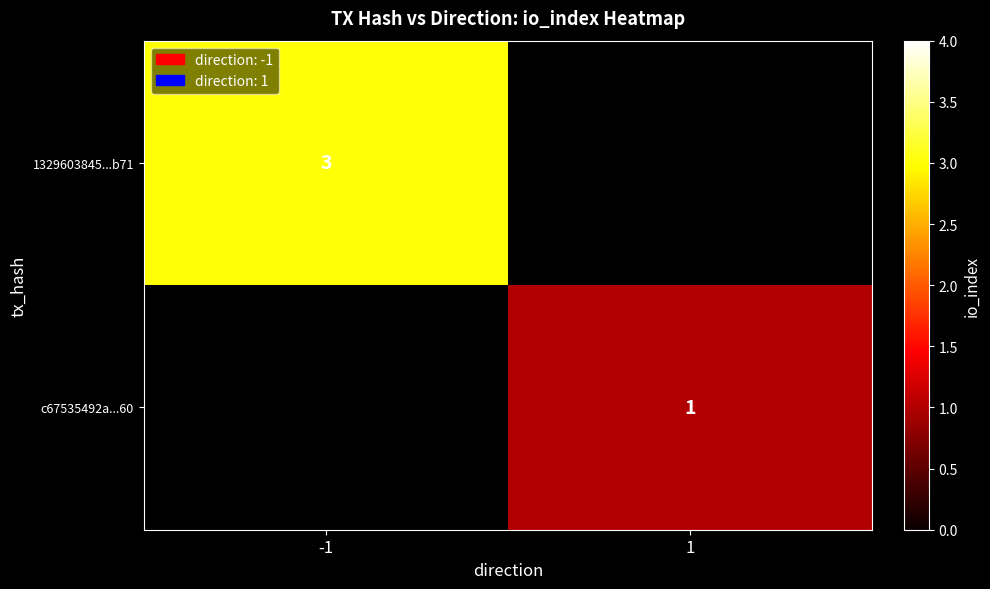

Between 1 and -1, which is larger?

-1